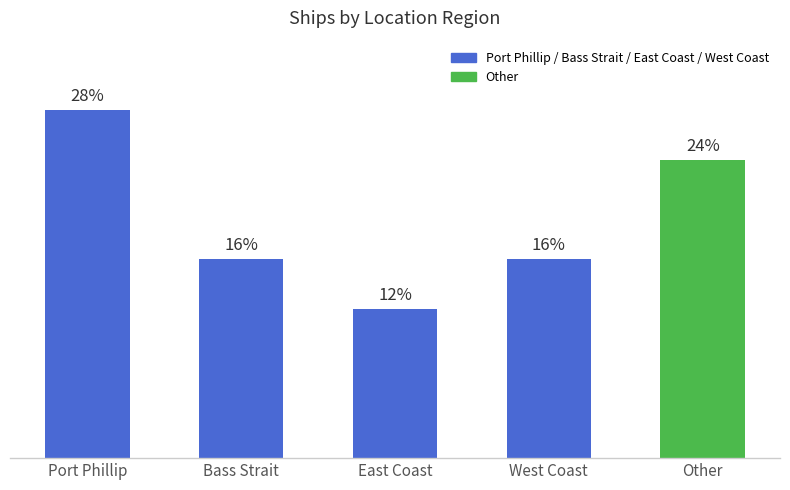

Are the bars horizontal?

No